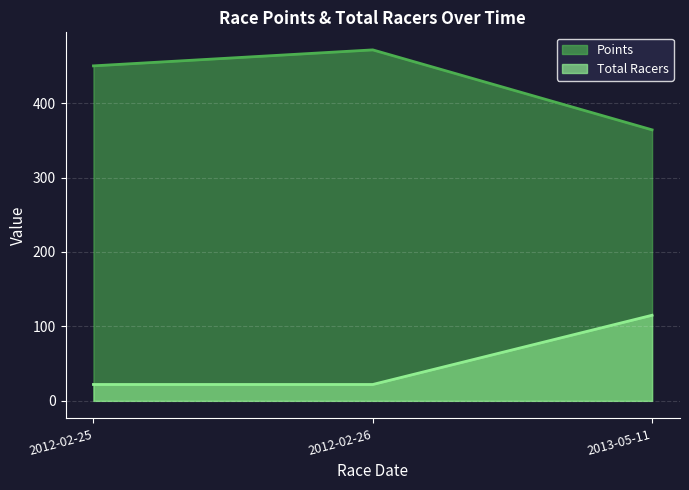

What is the sum of all Total Racers values?

159.0